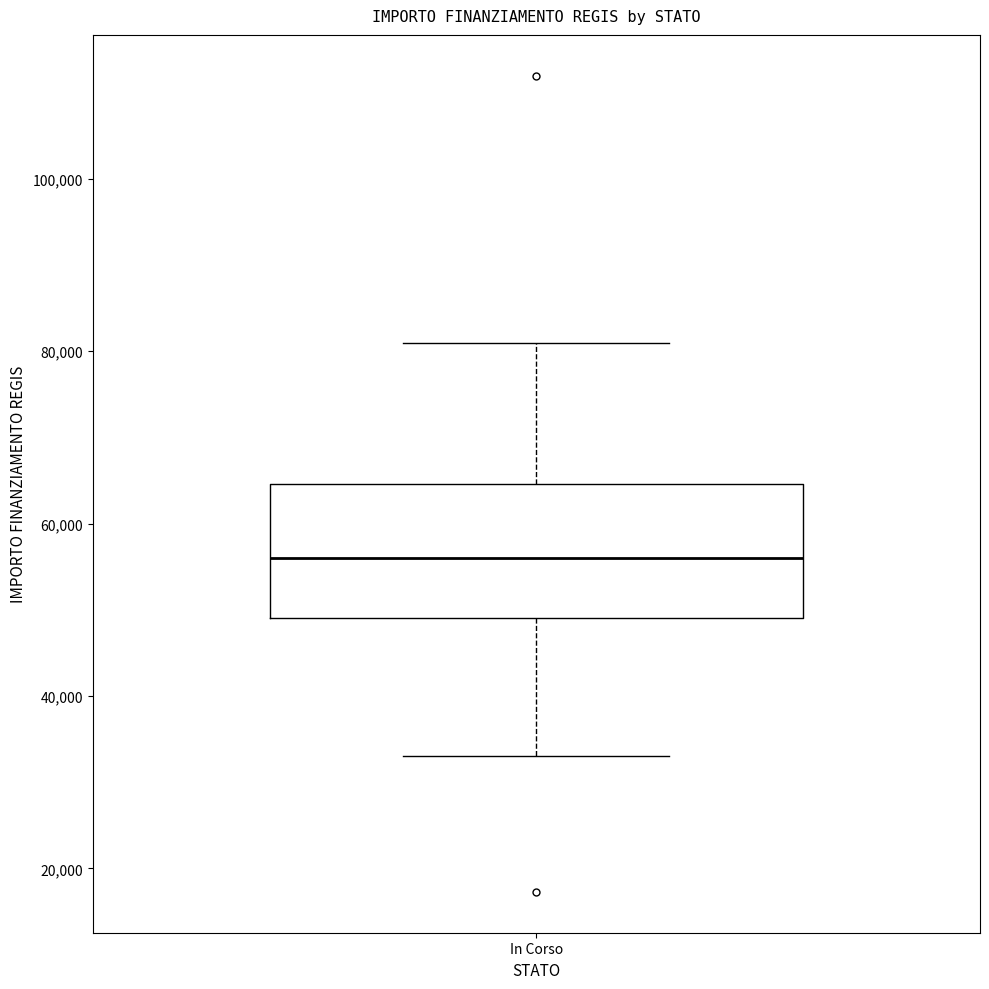

Where does the lower whisker of the box for In Corso end on the y-axis? The values are not printed on the chart, so give them approximately, as read against the axis.

32000